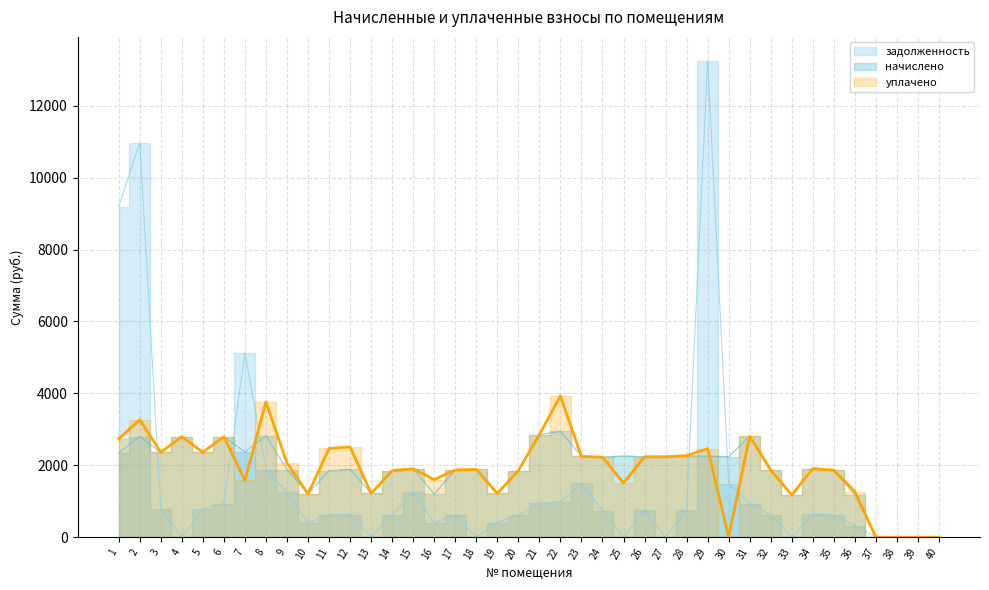

Is the value of задолженность at 18 greater than the value of начислено at 28?

No